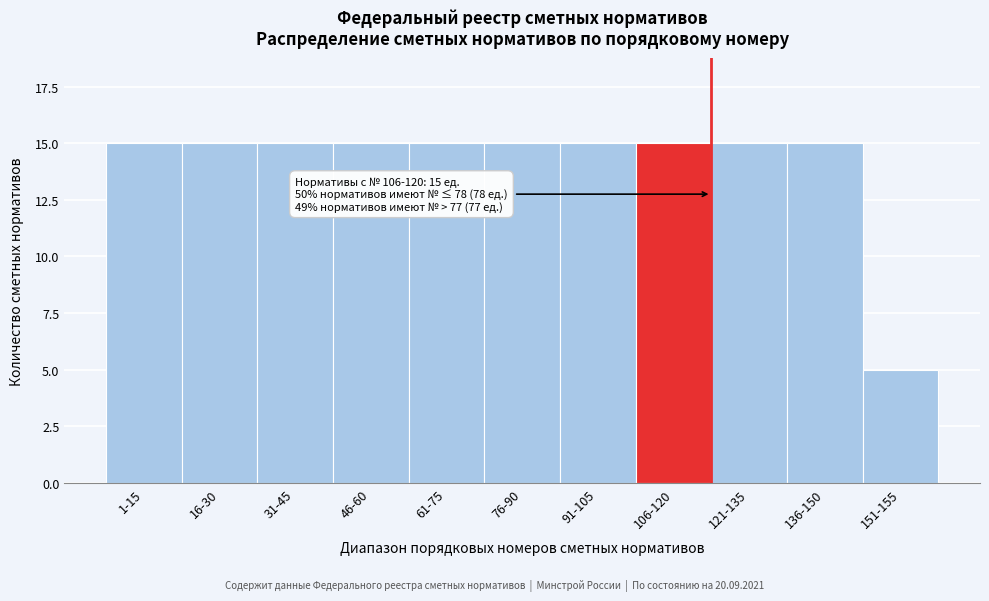

Reading right to left, transcribe all the data shown in this chart.

5	15	15	15	15	15	15	15	15	15	15